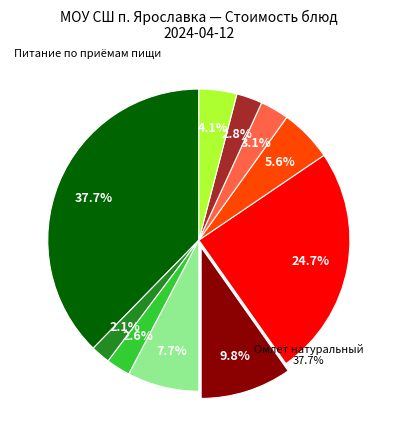

How many segments does this pie chart have?

10